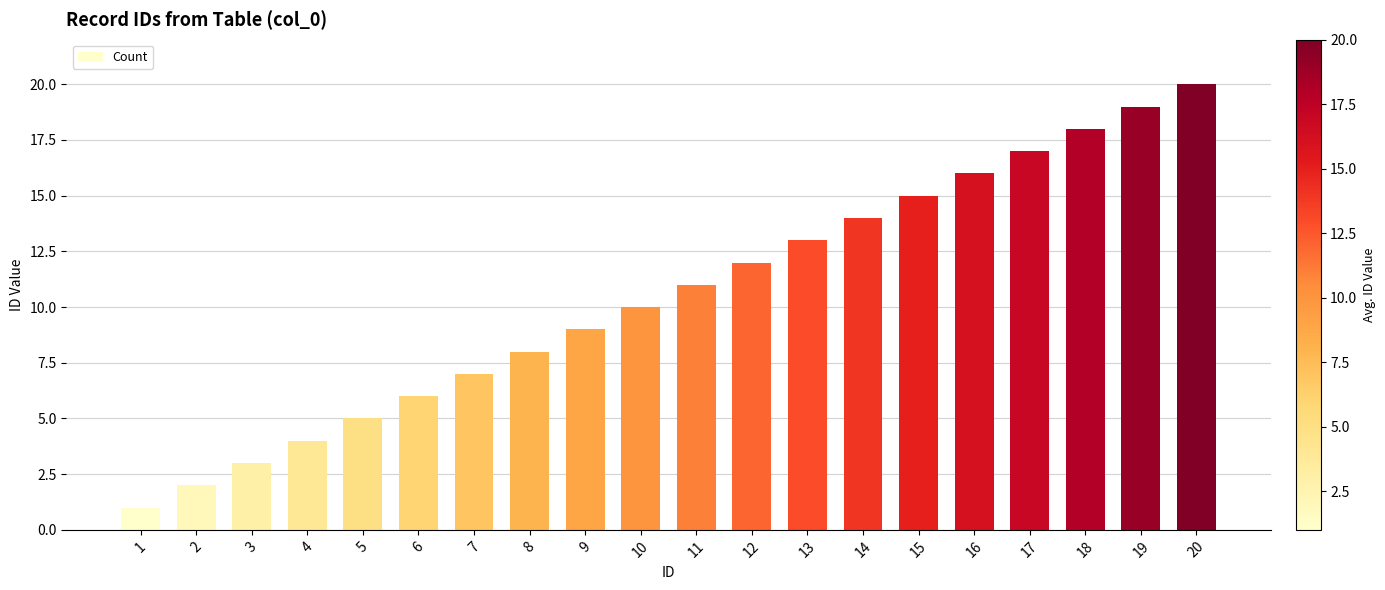

Rank the categories by value from highest to lowest.

20, 19, 18, 17, 16, 15, 14, 13, 12, 11, 10, 9, 8, 7, 6, 5, 4, 3, 2, 1